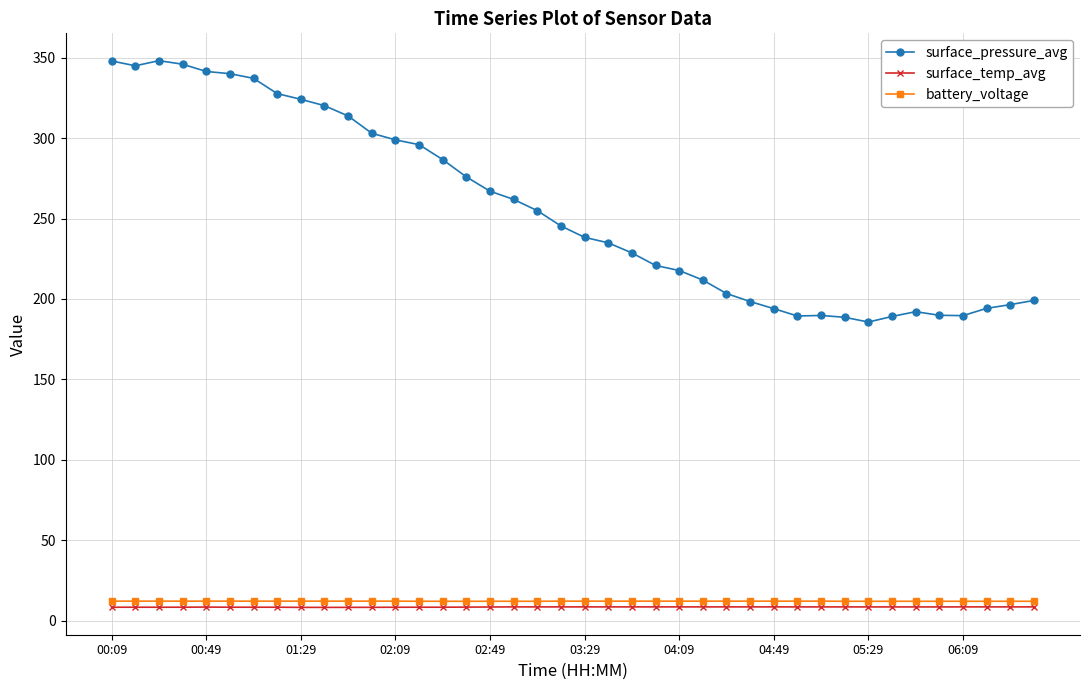

True or false: surface_temp_avg has more than 0 points higher than both neighbors.

True